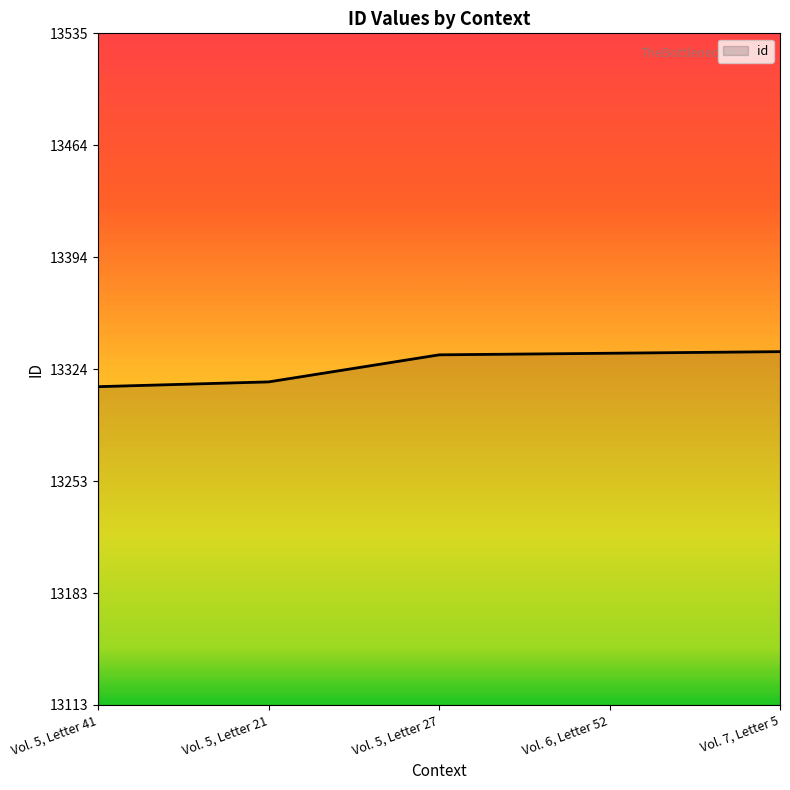

List the labels in order of value, largest first.

Vol. 7, Letter 5, Vol. 6, Letter 52, Vol. 5, Letter 27, Vol. 5, Letter 21, Vol. 5, Letter 41